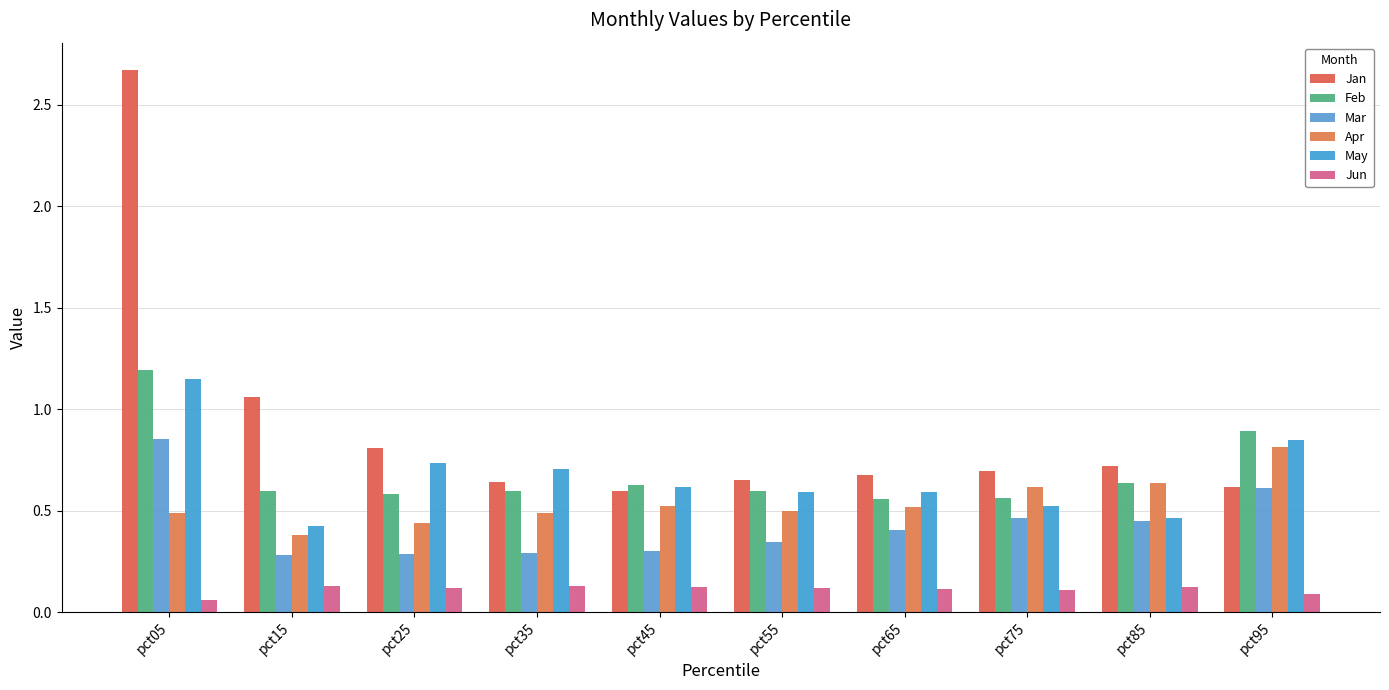

What value does the Apr series have at pct85?

0.6